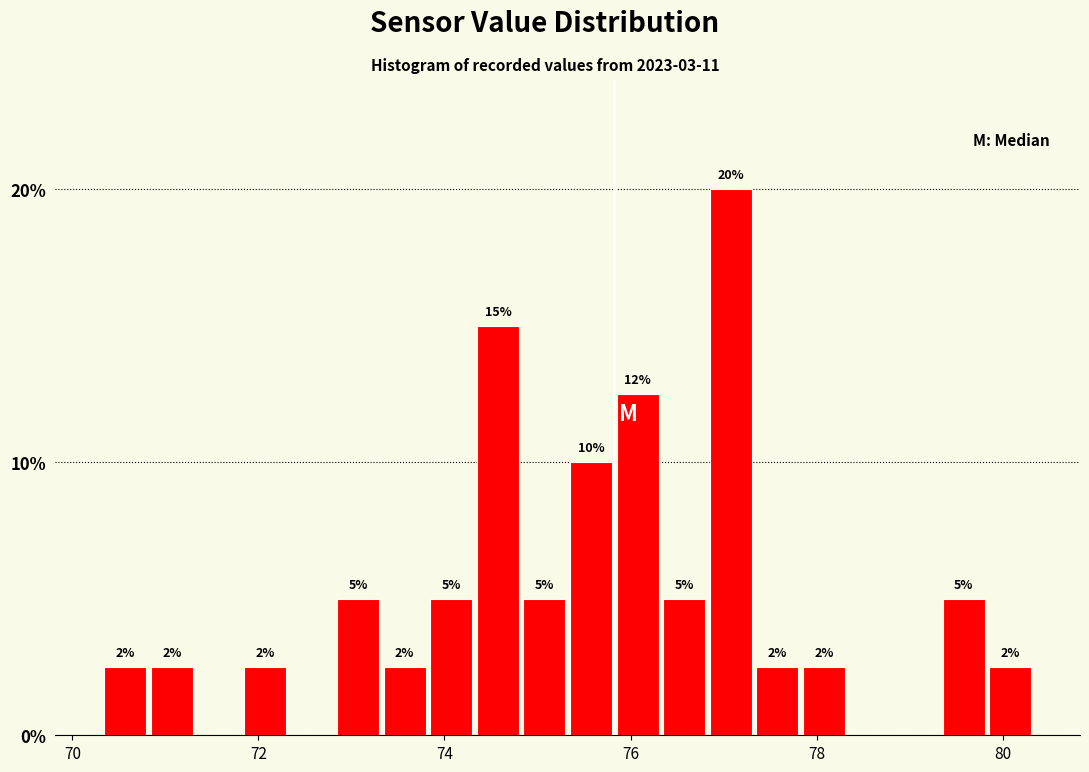

Read against the x-axis, roughly where is the centre of the tallest bar?

77.0